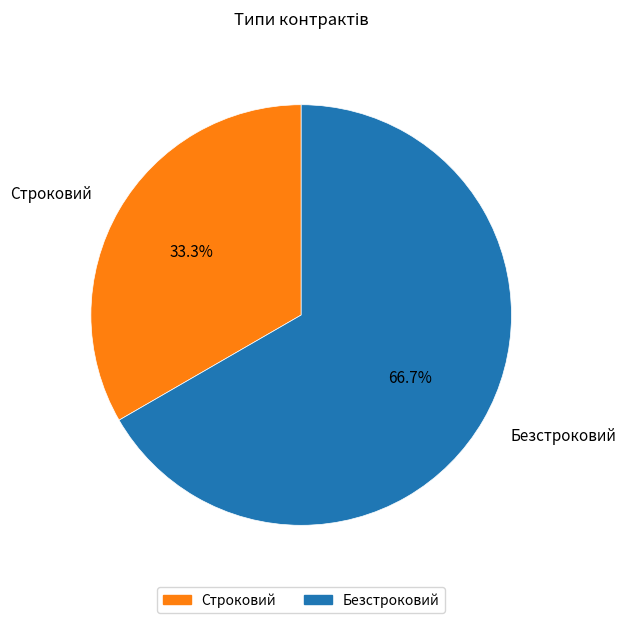

What is the largest slice in the pie chart?

Безстроковий